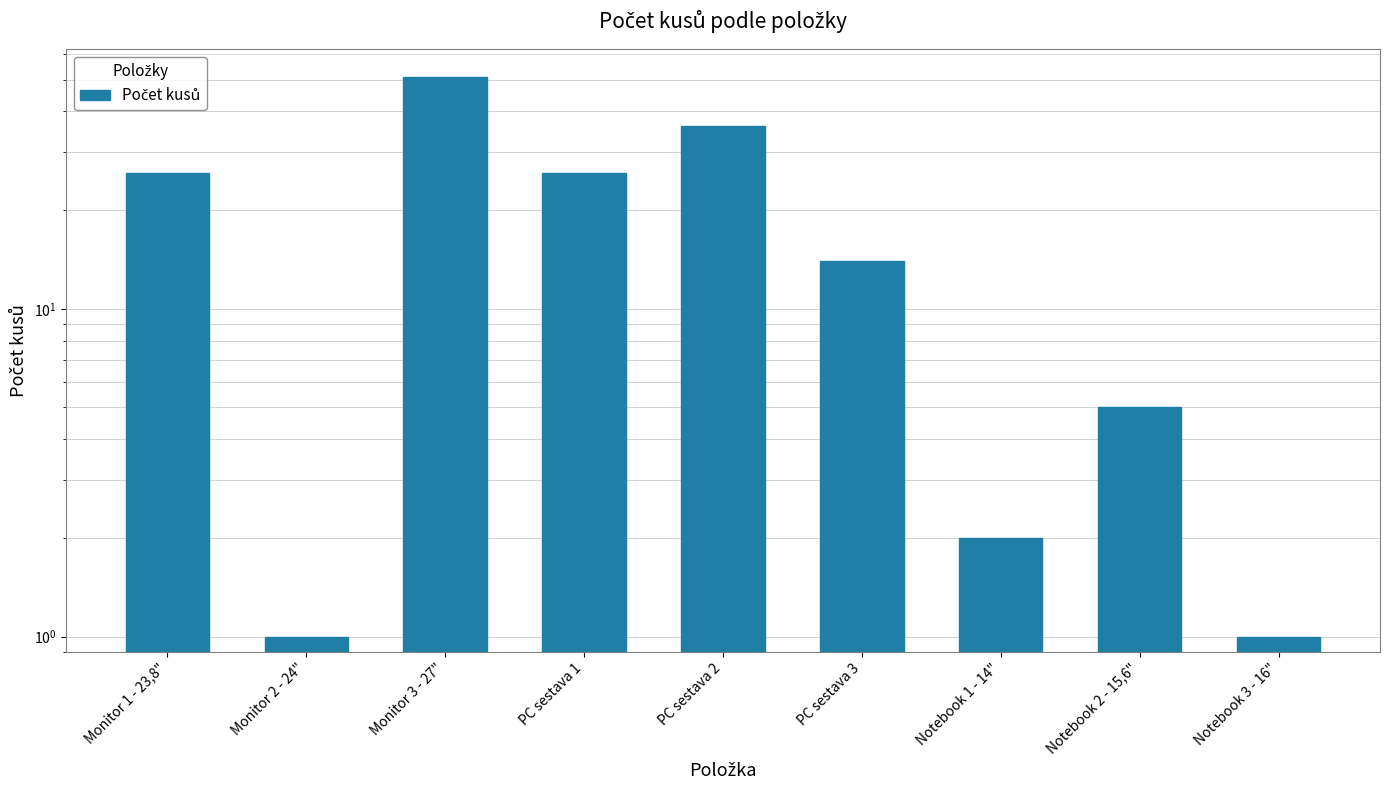

How many data points are less than 14?

4